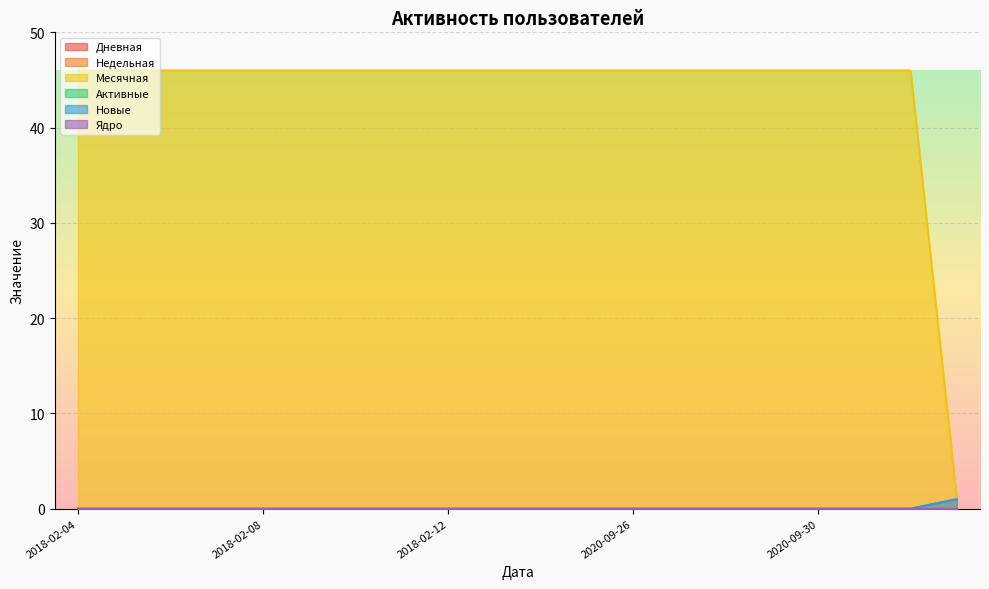

List the labels in order of Новые value, largest first.

2020-10-23, 2018-02-04, 2018-02-05, 2018-02-06, 2018-02-07, 2018-02-08, 2018-02-09, 2018-02-10, 2018-02-11, 2018-02-12, 2018-02-13, 2020-09-24, 2020-09-25, 2020-09-26, 2020-09-27, 2020-09-28, 2020-09-29, 2020-09-30, 2020-10-01, 2020-10-02